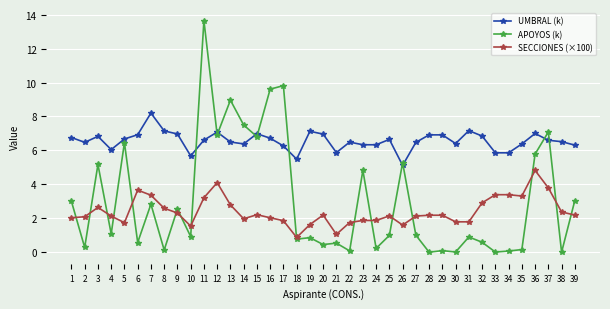

List the series in order of their overall mean, highest first.

UMBRAL (k), APOYOS (k), SECCIONES (×100)